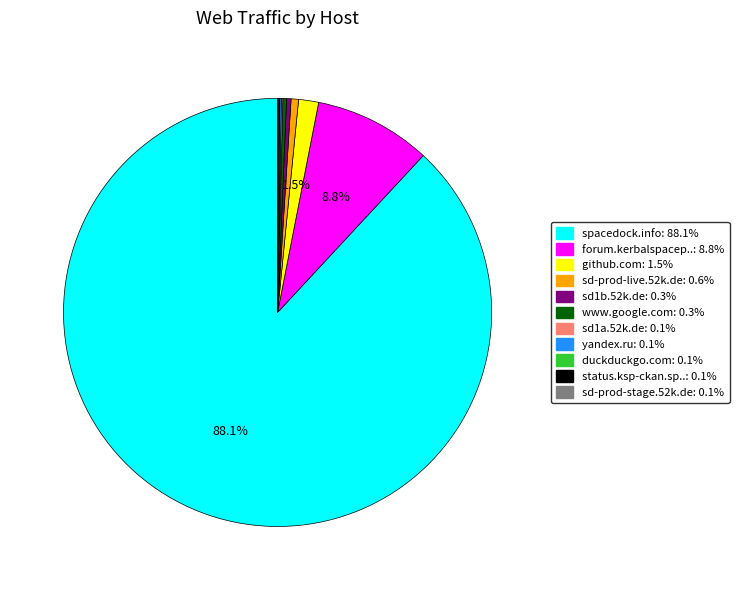

Is there a majority slice in this chart?

Yes